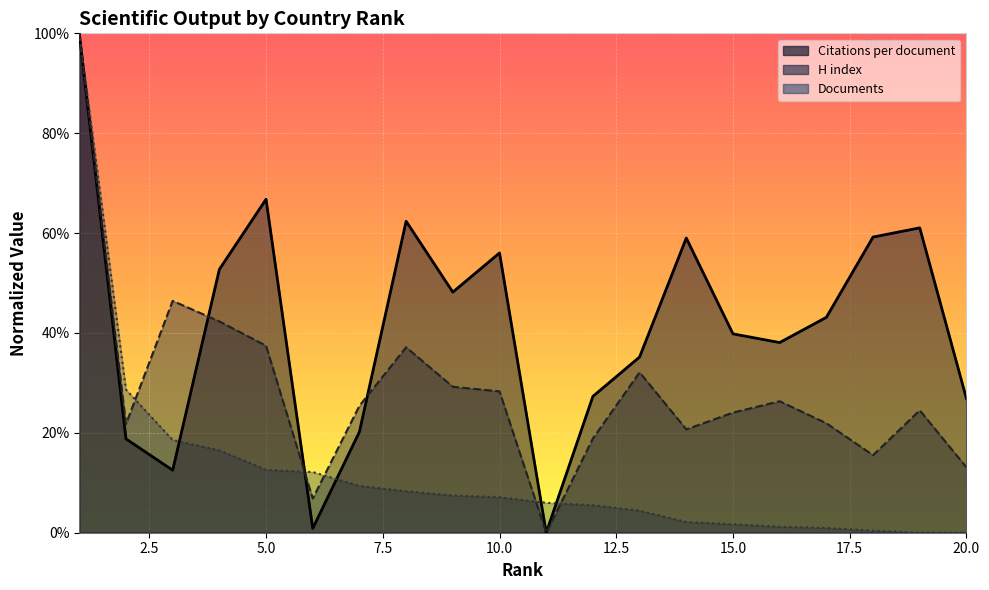

Which series has the largest total across all categories?

Citations per document